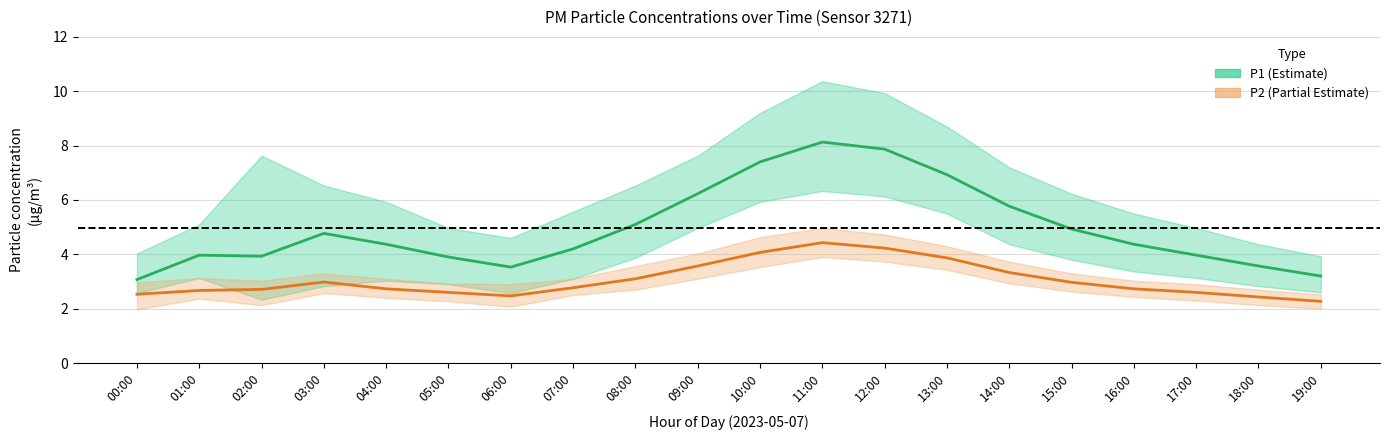

In P1, how many points are lower than both neighbors (excluding endpoints)?

2